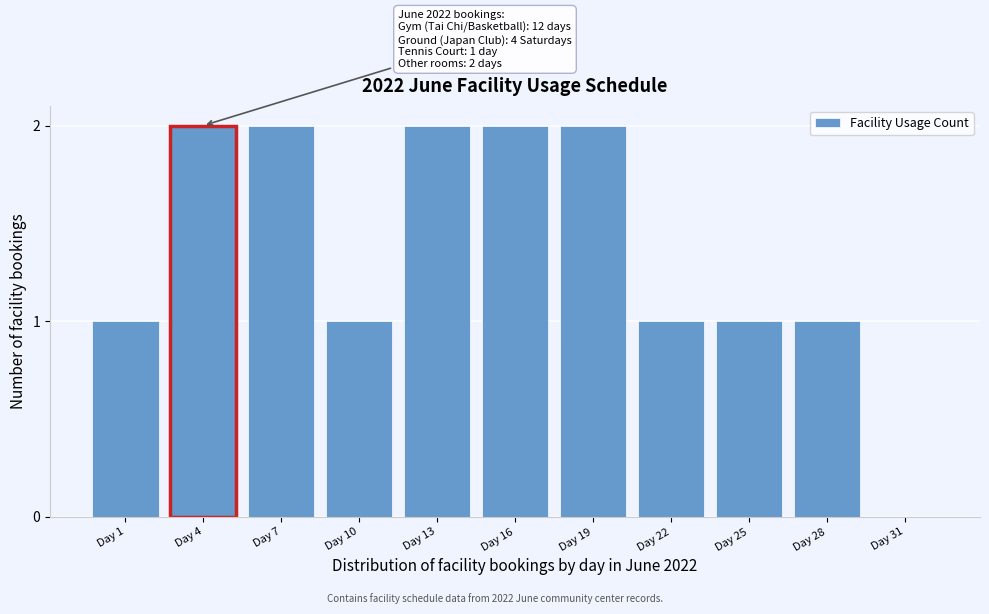

Reading left to right, what are all the values shown in this chart?

Day 1=1	Day 4=2	Day 7=2	Day 10=1	Day 13=2	Day 16=2	Day 19=2	Day 22=1	Day 25=1	Day 28=1	Day 31=0